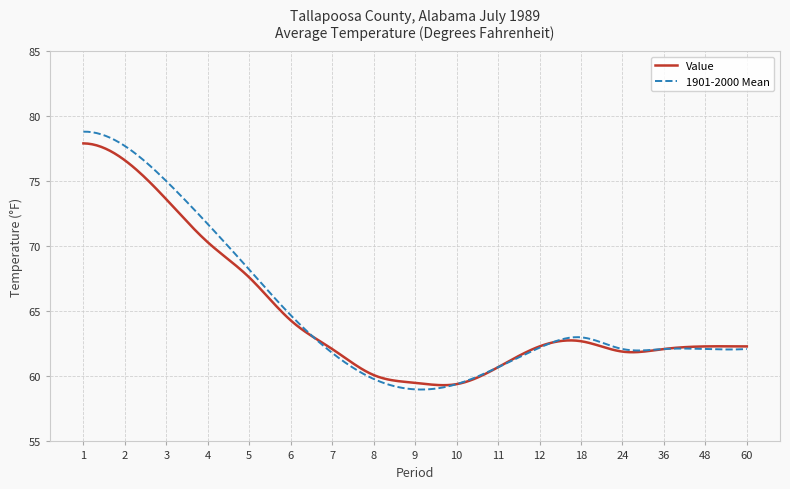

Which series has the widest spread of values?

1901-2000 Mean